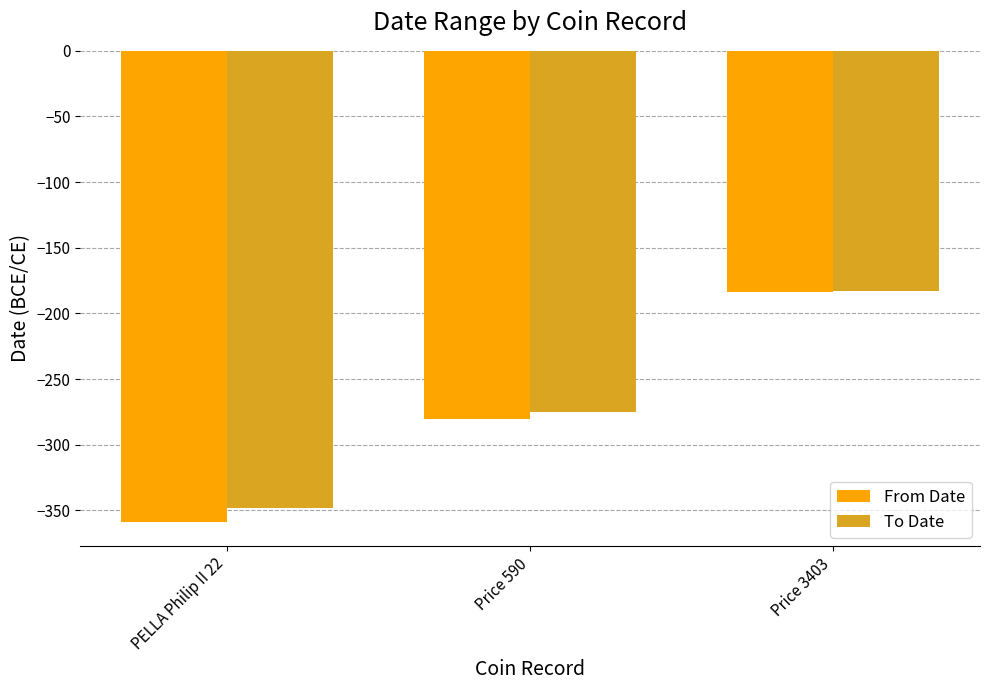

What is the approximate value of To Date at Price 3403, to the nearest 10?

-180